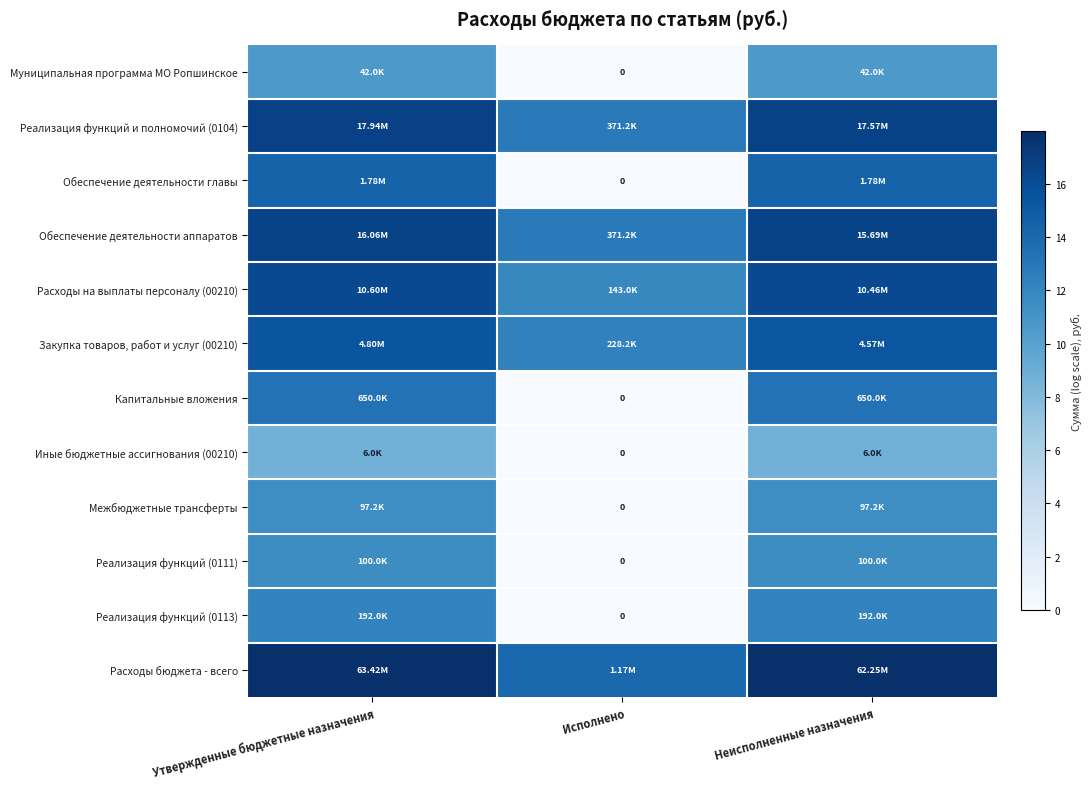

Rank the series at Неисполненные назначения from highest to lowest value.

Расходы бюджета - всего, Реализация функций и полномочий (0104), Обеспечение деятельности аппаратов, Расходы на выплаты персоналу (00210), Закупка товаров, работ и услуг (00210), Обеспечение деятельности главы, Капитальные вложения, Реализация функций (0113), Реализация функций (0111), Межбюджетные трансферты, Муниципальная программа МО Ропшинское, Иные бюджетные ассигнования (00210)